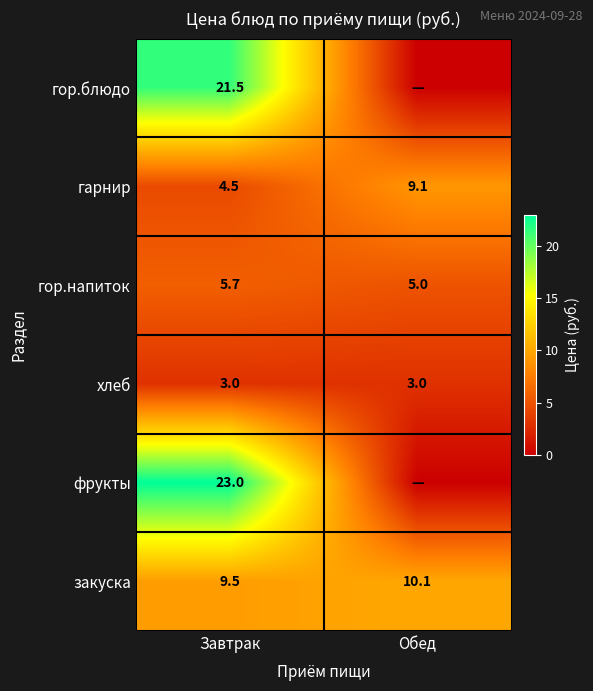

At which category is the sum across all series the highest?

Завтрак